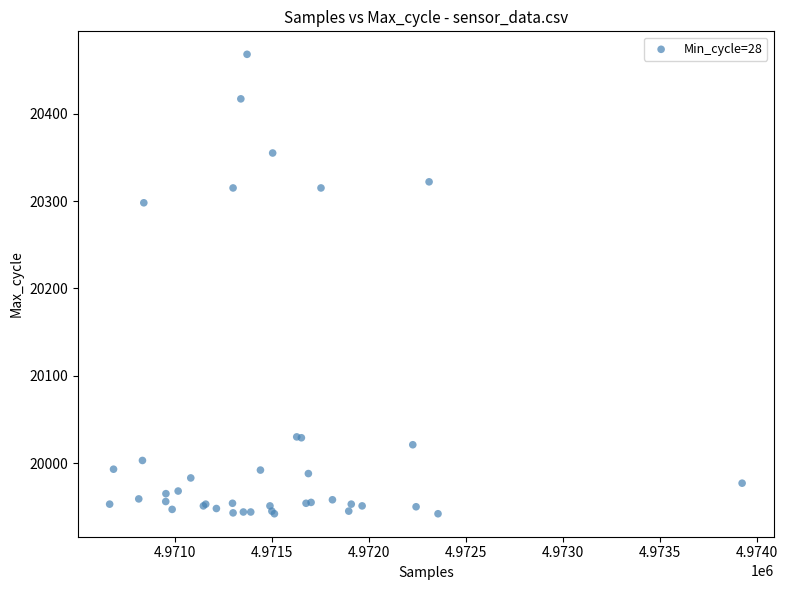

What Y value in the scatter plot is closest to 20205?

20298